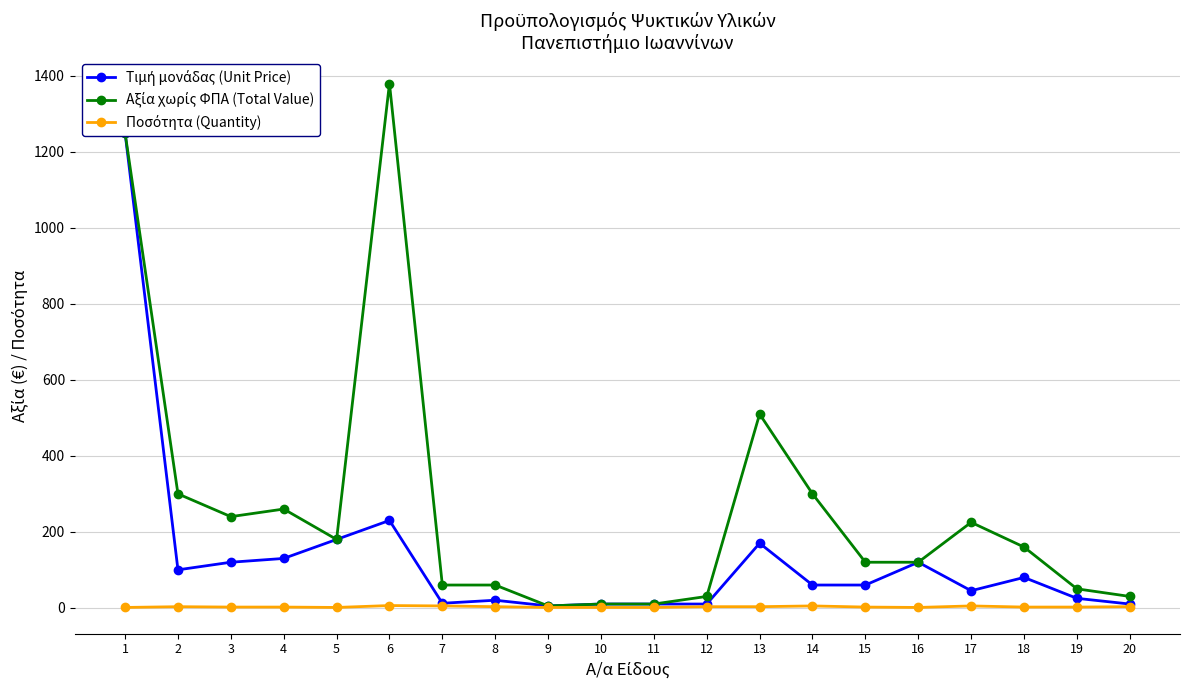

In Αξία χωρίς ΦΠΑ (Total Value), how many points are lower than both neighbors (excluding endpoints)?

3